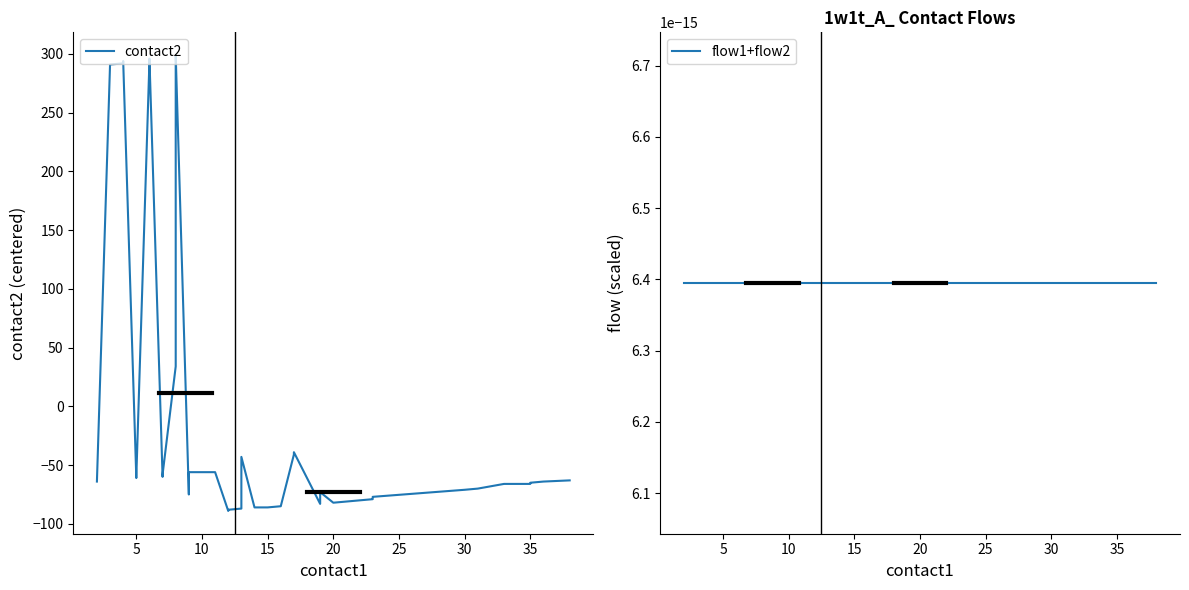

What is the greatest value displayed?

298.9